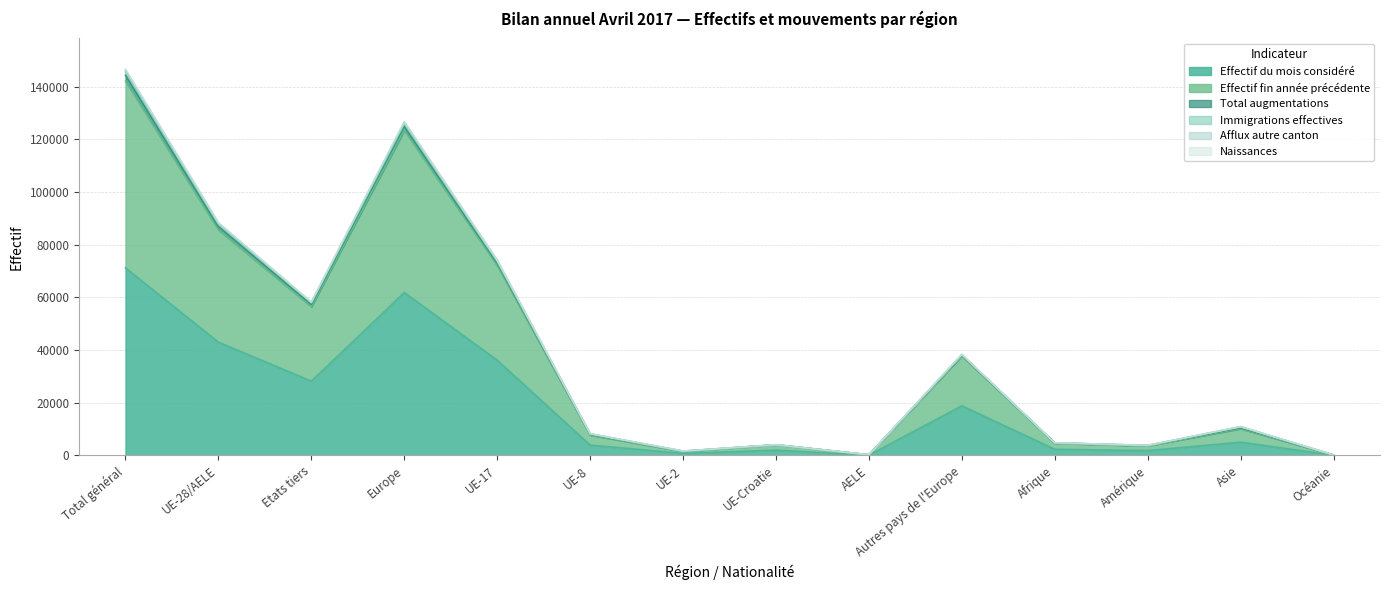

How many lines are shown in the chart?

6